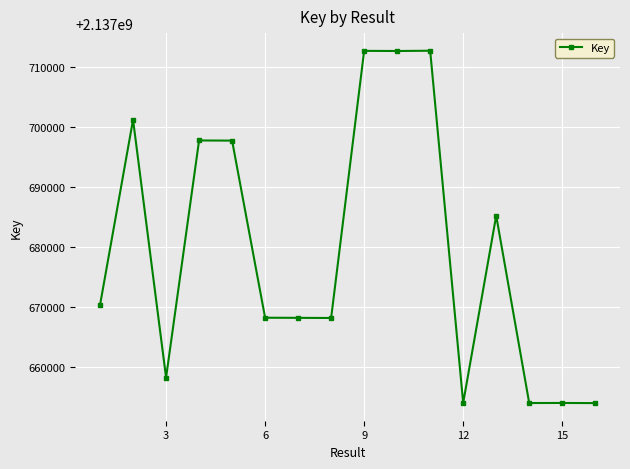

What is the difference between the maximum and minimum values?

58692